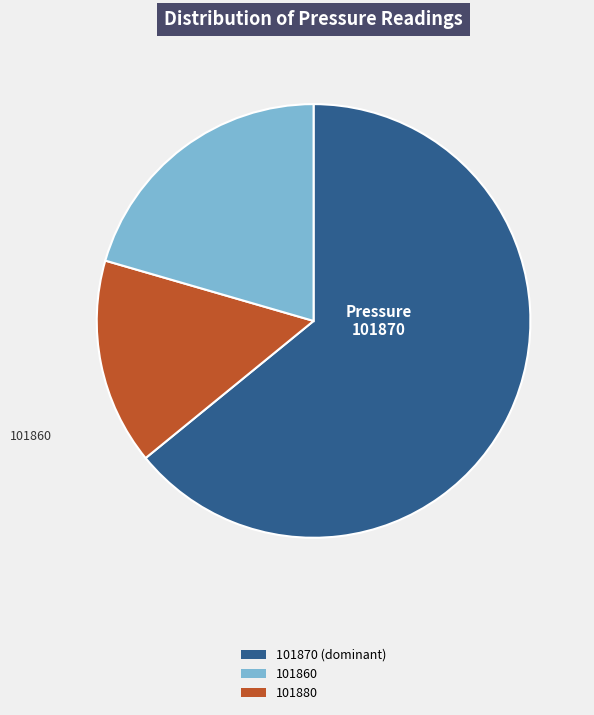

Do 101870 and 101880 together represent more than half of the pie?

Yes